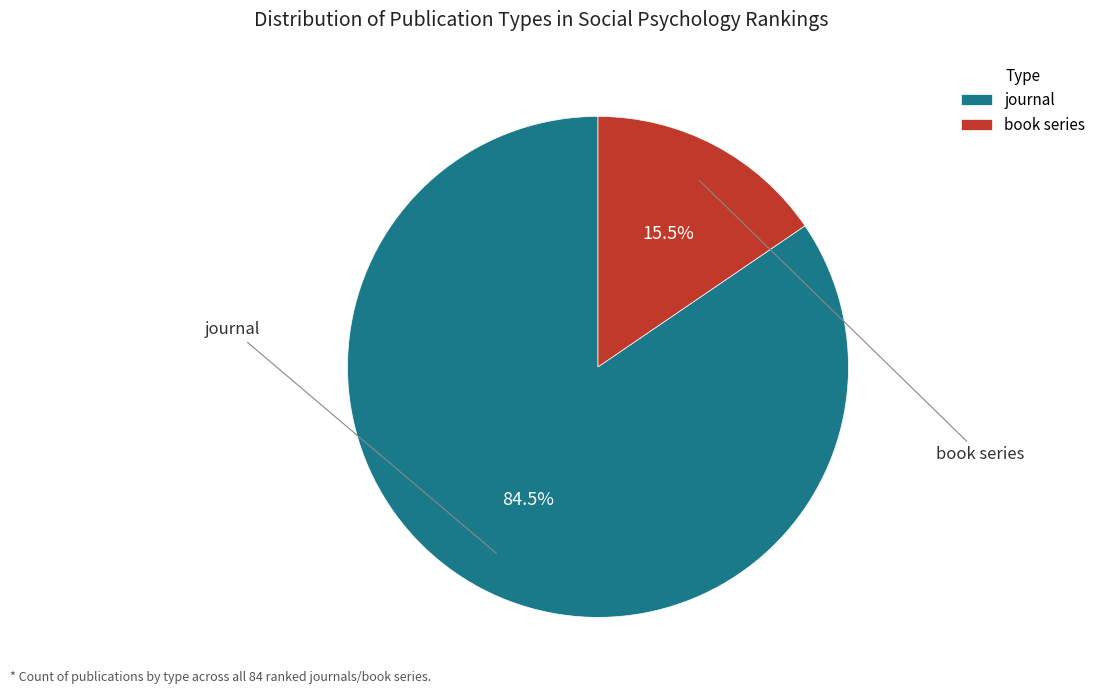

To the nearest percent, what is the difference between the largest and smallest slice percentages?

69%